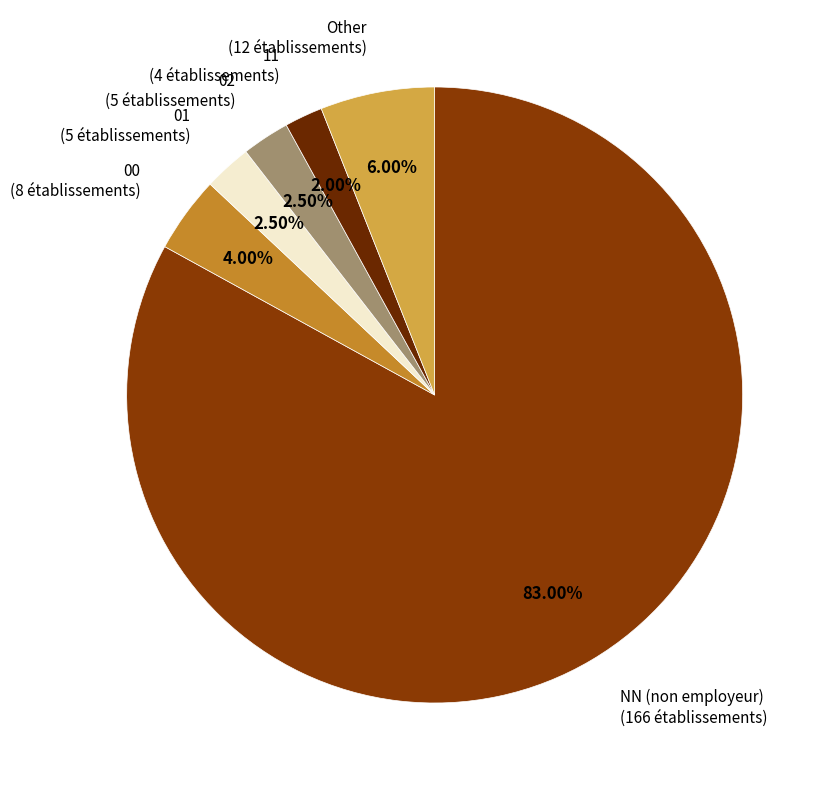

Is there a majority slice in this chart?

Yes